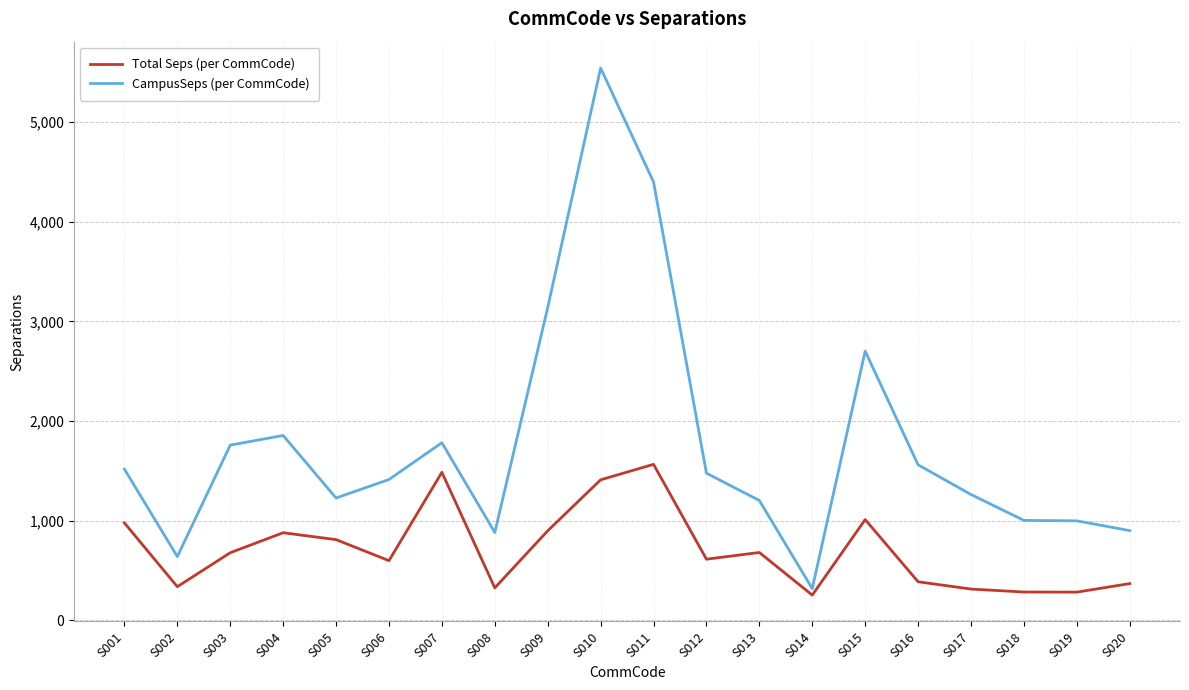

Rank the series by their maximum value, from highest to lowest.

CampusSeps (per CommCode), Total Seps (per CommCode)